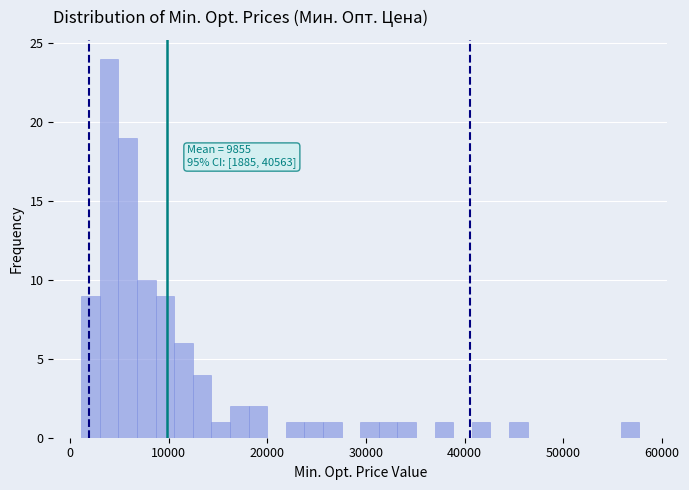

Read against the x-axis, roughly where is the centre of the tallest bar?

4000